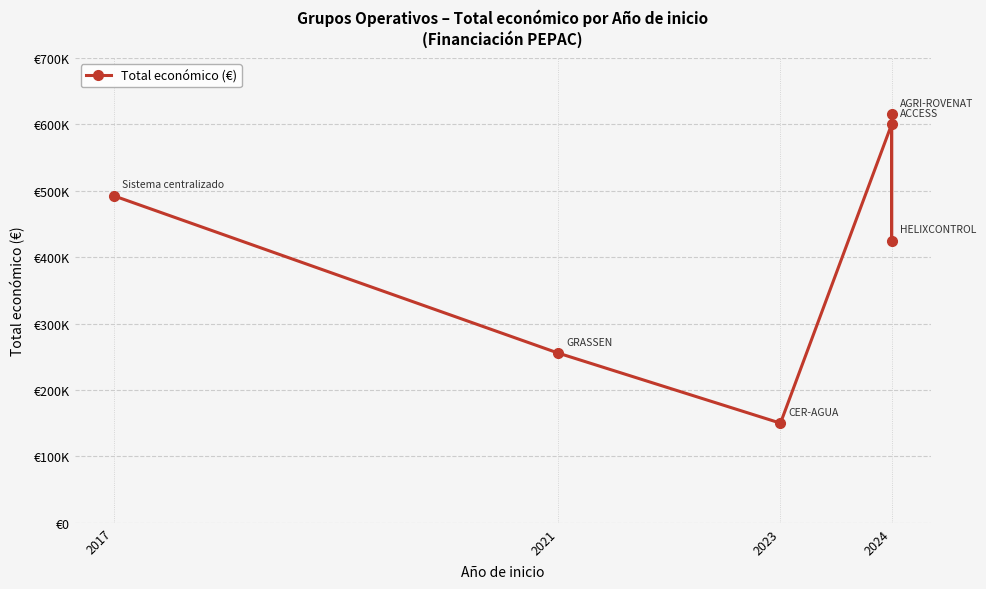

Between 2024 and 4, which is larger?

2024